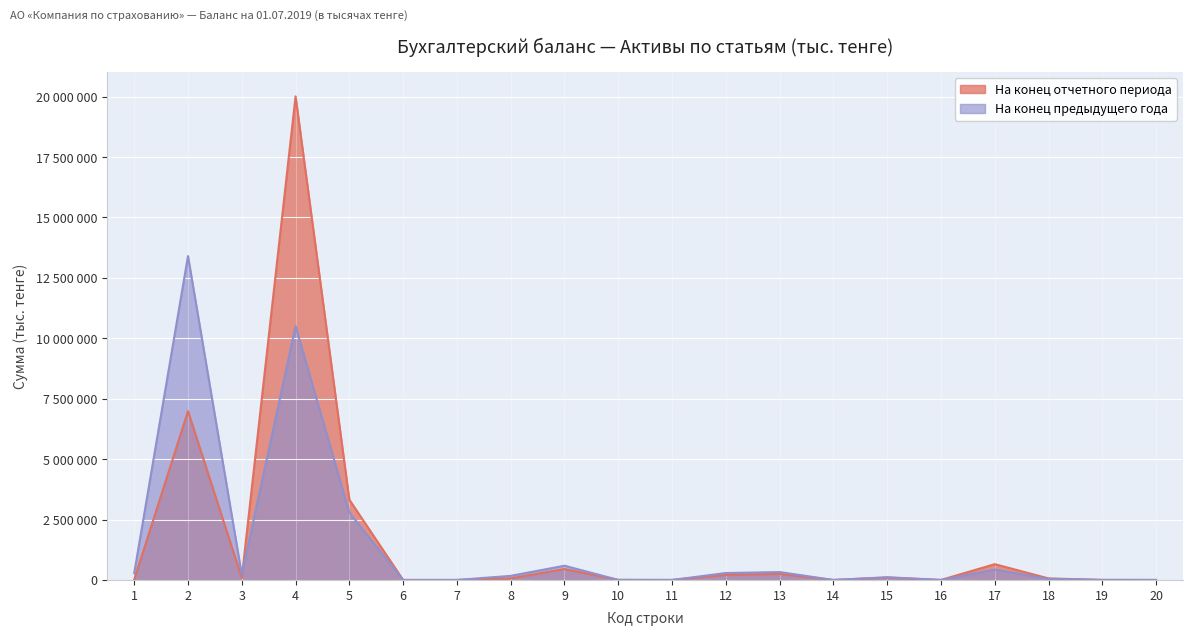

What is the sum of the На конец предыдущего года values at 18 and 17?

475824